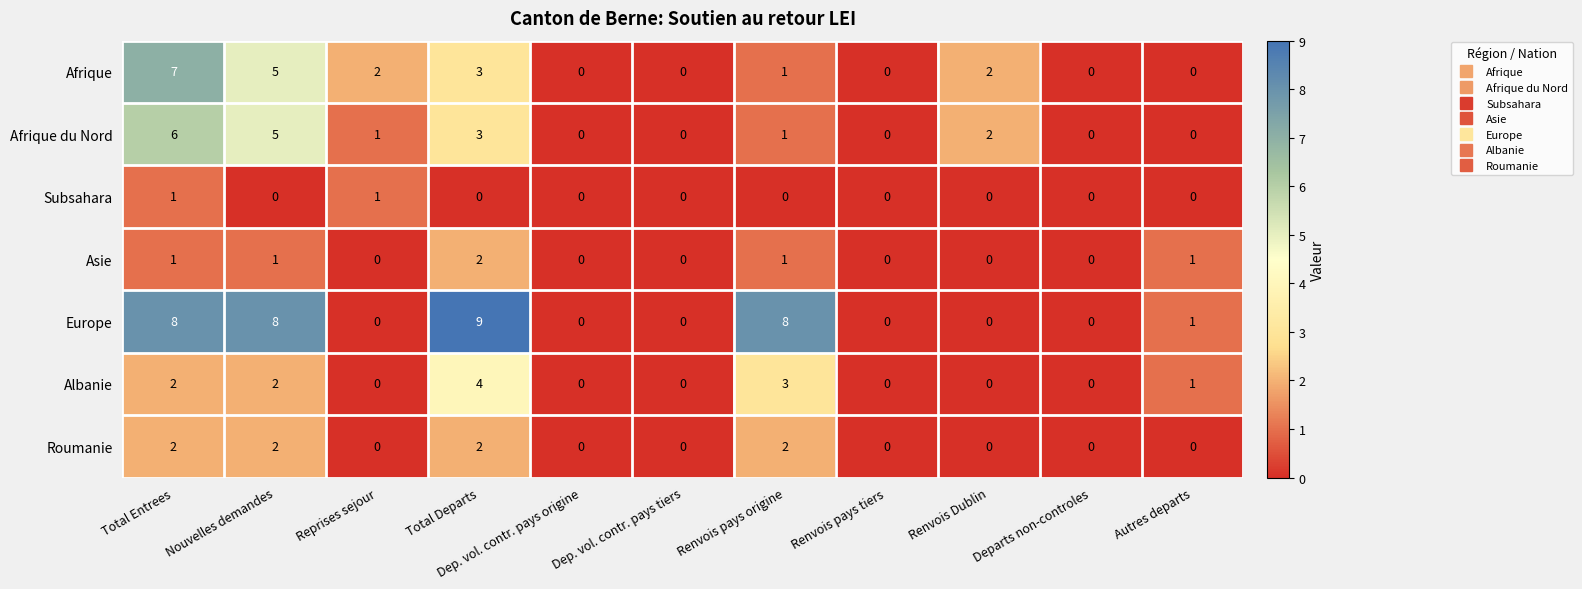

Where is Afrique du Nord nearest to the value 3?

Total Departs